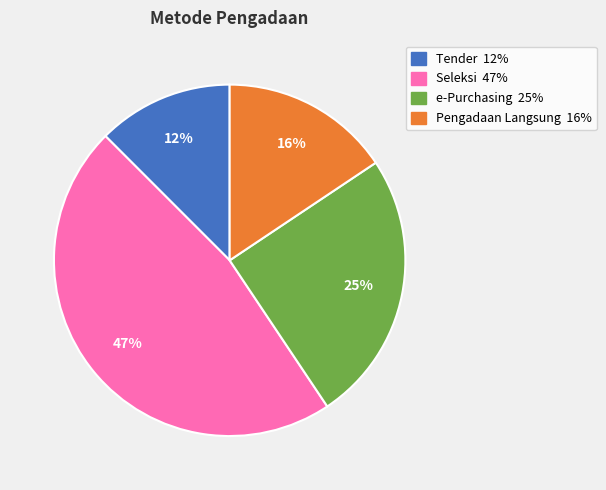

Is there any slice that represents more than half of the pie?

No